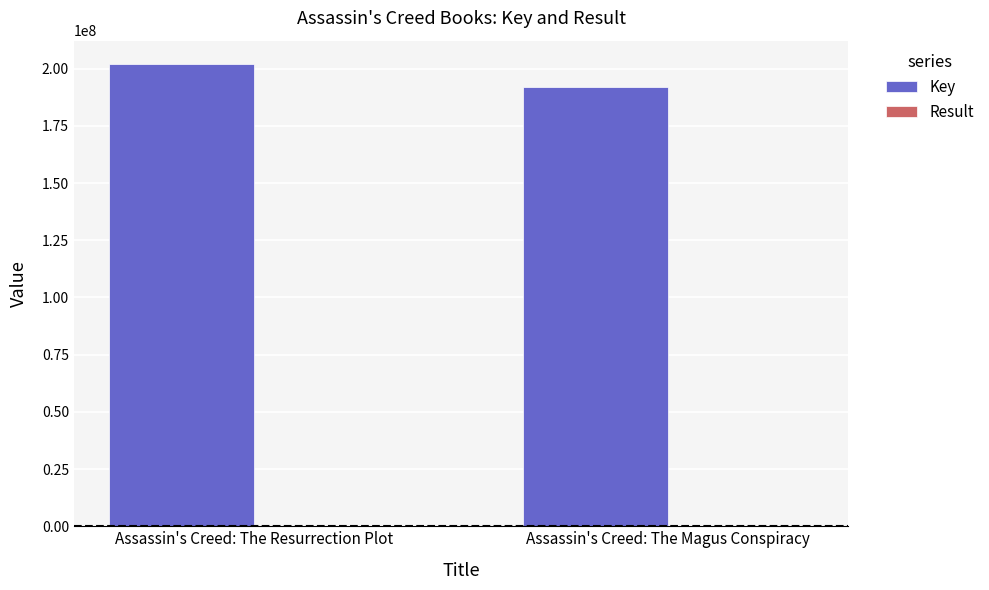

What is the maximum value shown in the chart?

202135726